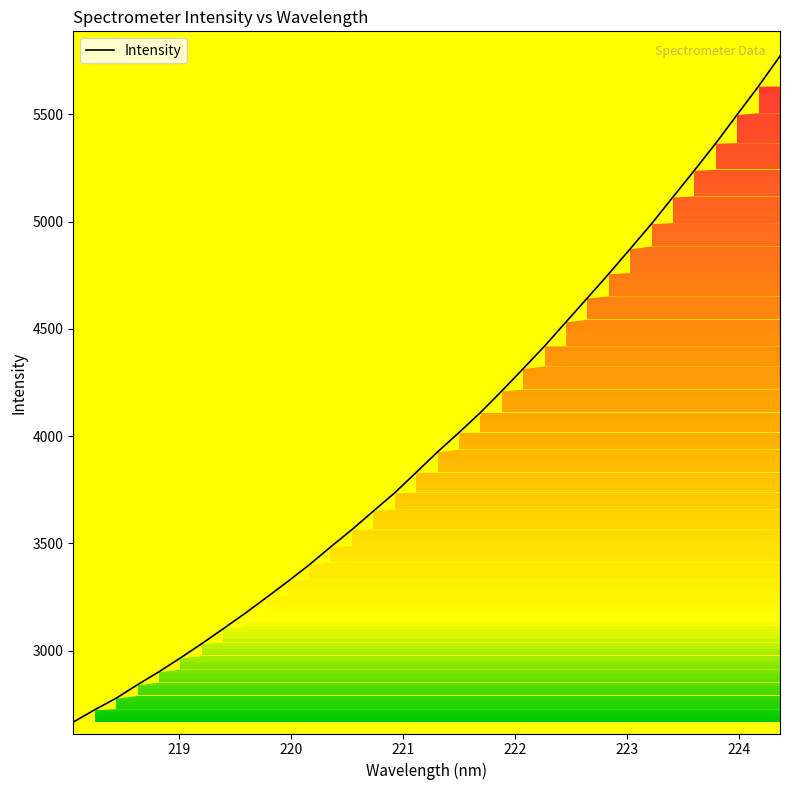

What is the maximum value shown in the chart?

5772.1